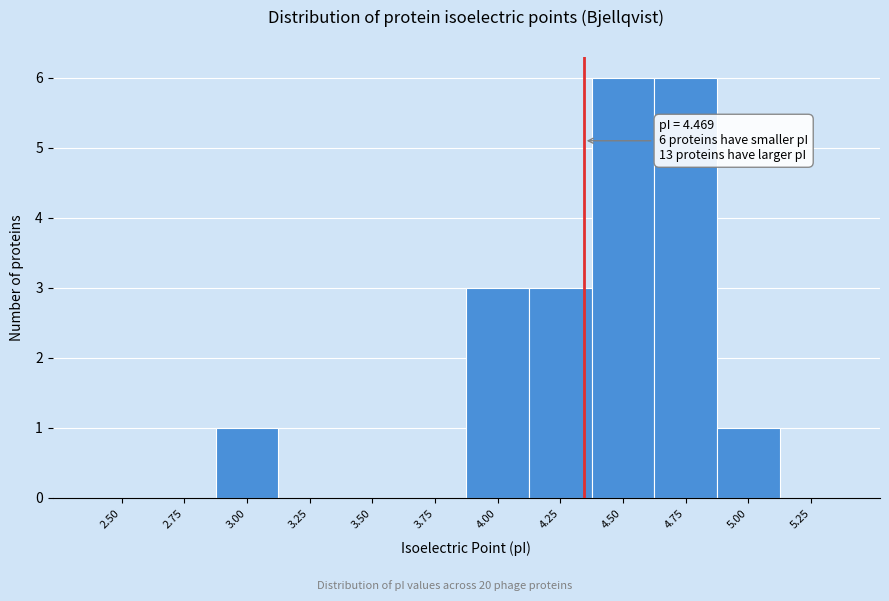

Reading right to left, transcribe all the data shown in this chart.

5.25=0	5.00=1	4.75=6	4.50=6	4.25=3	4.00=3	3.75=0	3.50=0	3.25=0	3.00=1	2.75=0	2.50=0